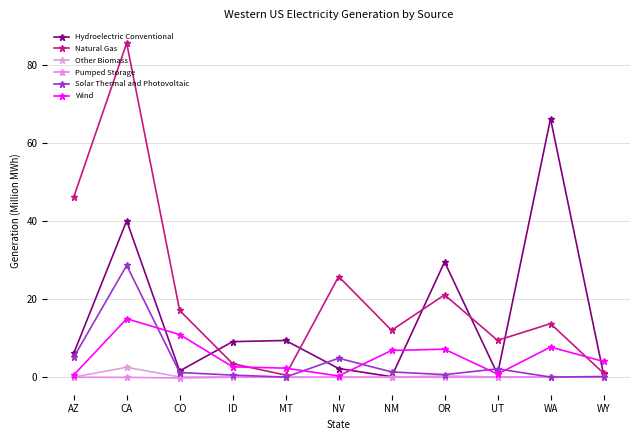

What are all the series names shown in the legend?

Hydroelectric Conventional, Natural Gas, Other Biomass, Pumped Storage, Solar Thermal and Photovoltaic, Wind